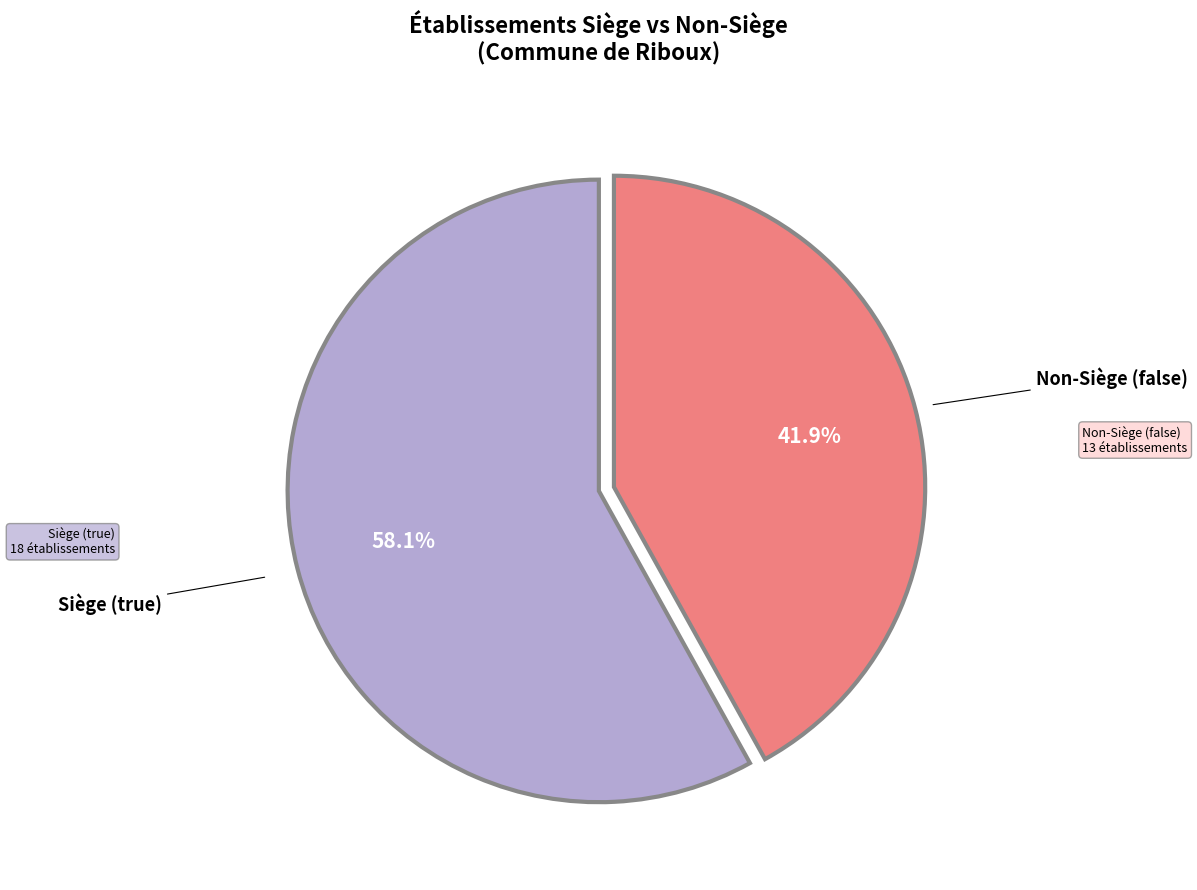

Does any single category account for the majority?

Yes